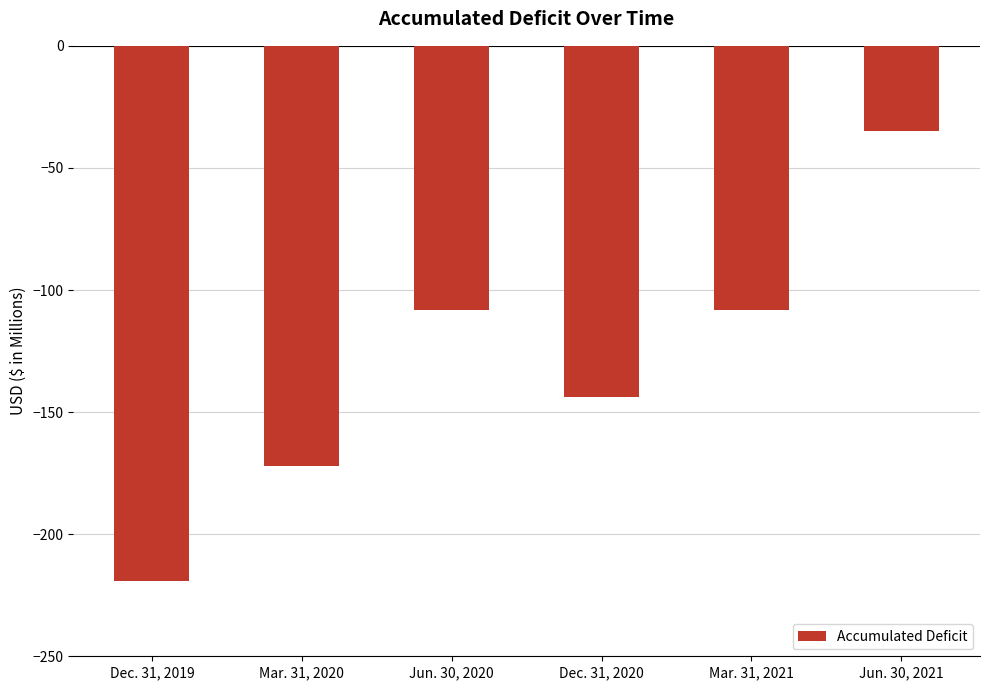

What is the smallest value displayed?

-219